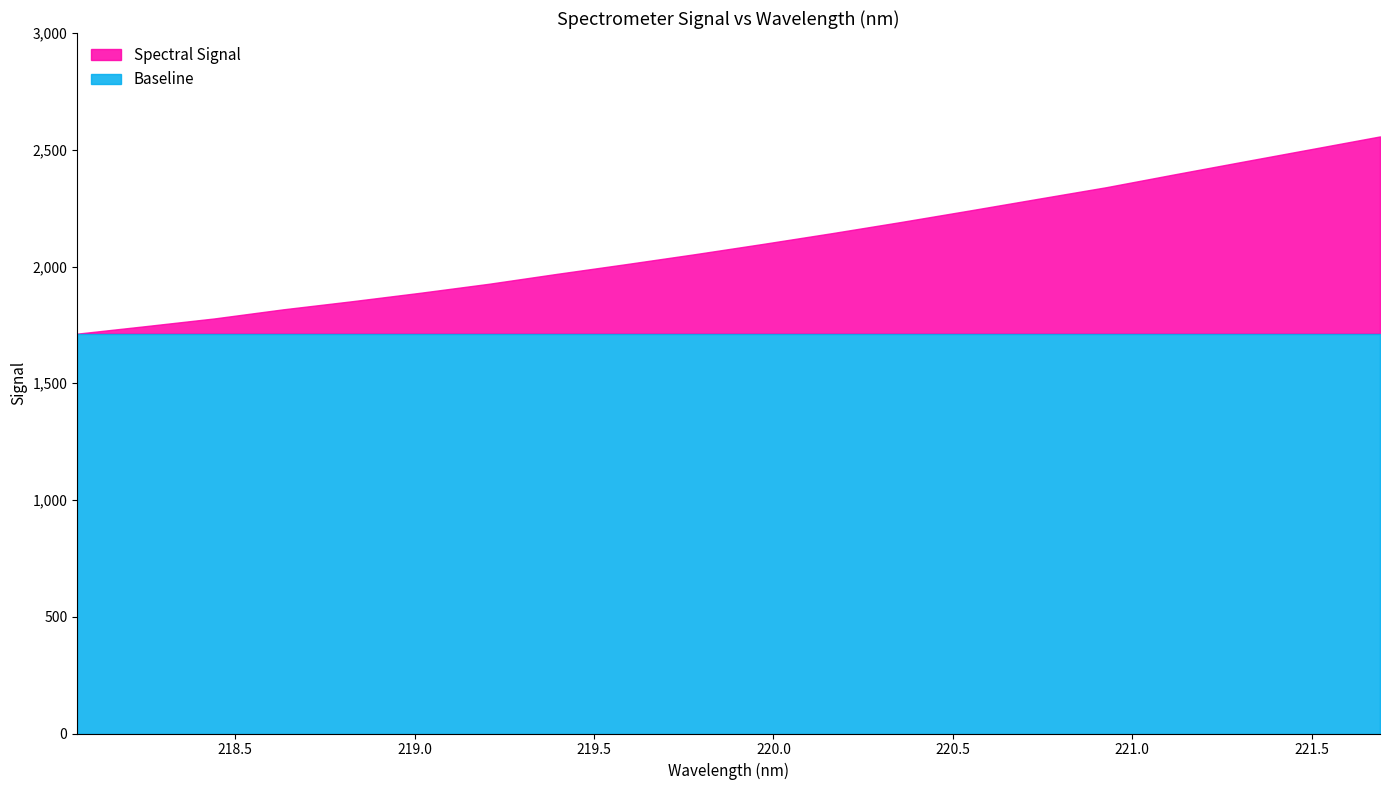

What position from the right is 220.9264?

5